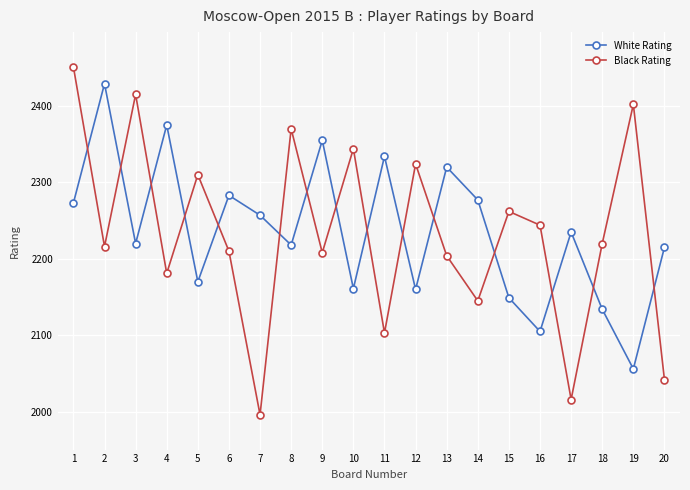

What is the value of the Black Rating point at the 15th from the left?

2262